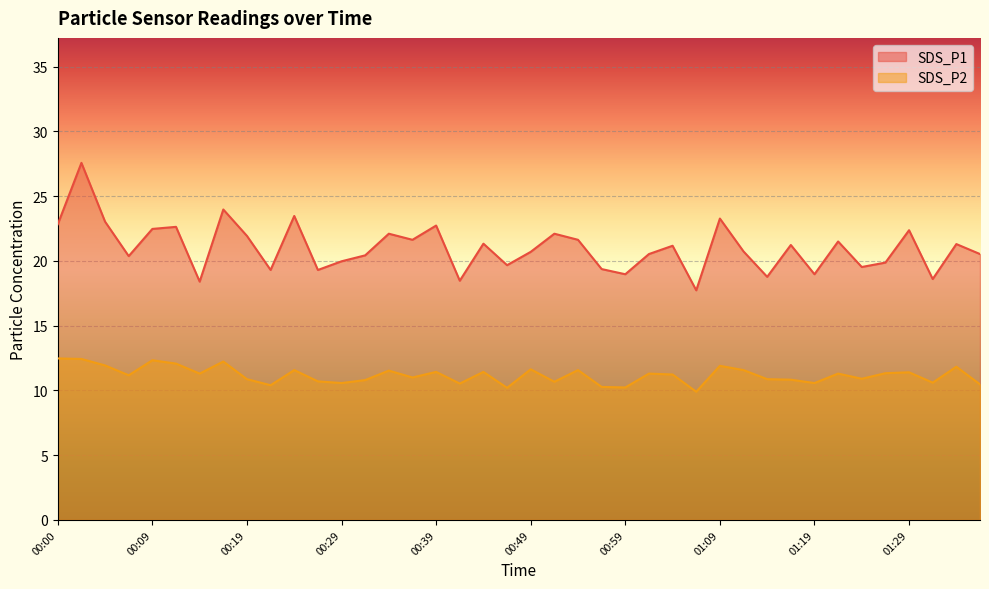

Where is SDS_P1 nearest to the value 22?

00:19